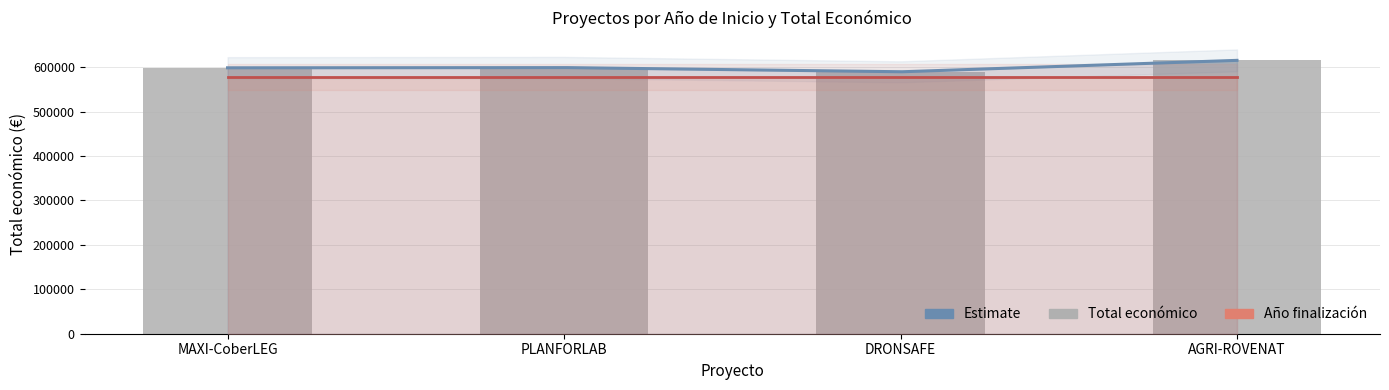

Reading right to left, transcribe all the data shown in this chart.

615375	589584	599134	598609